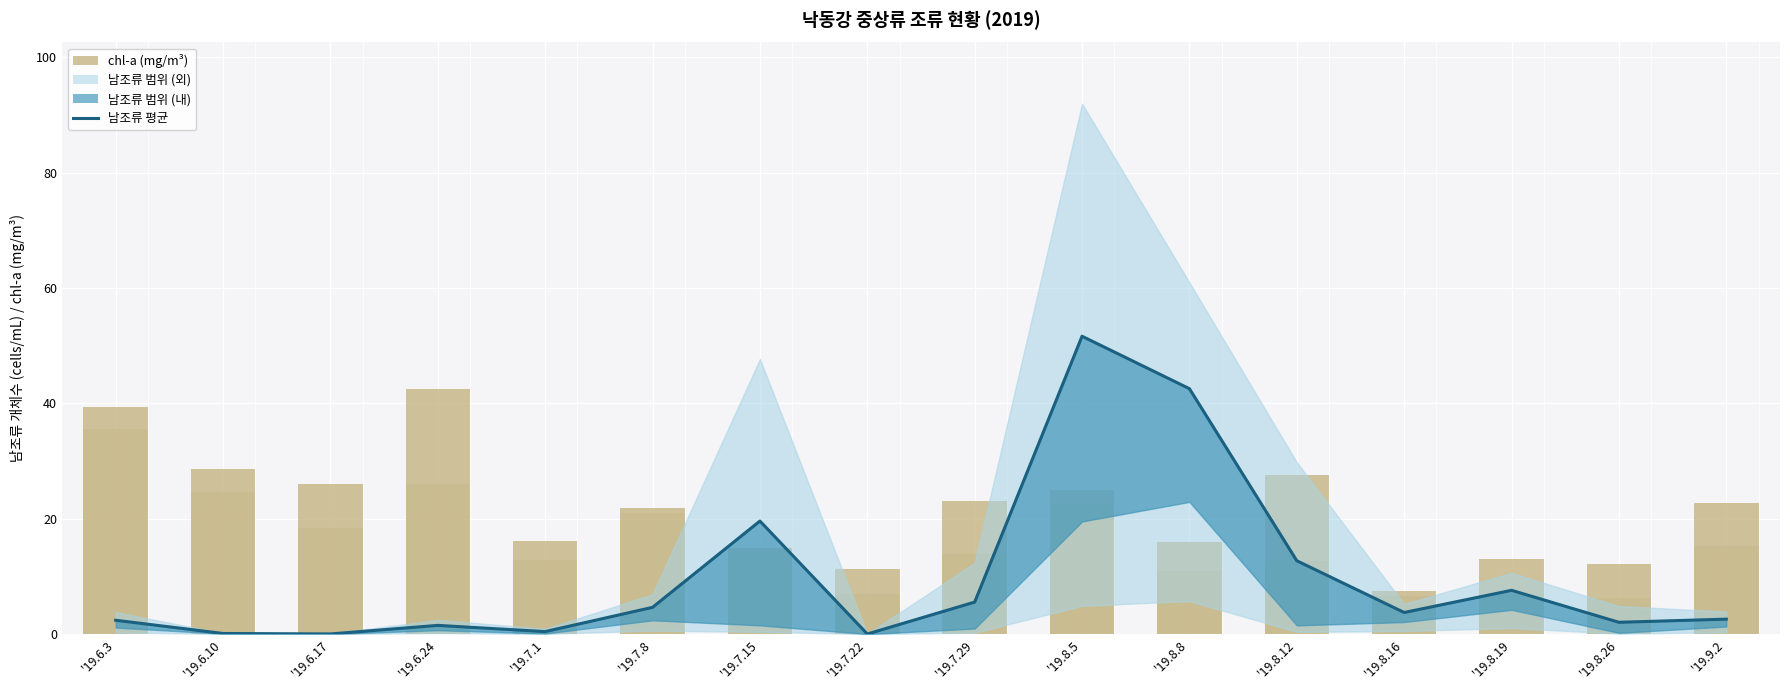

How many groups of bars are there?

16